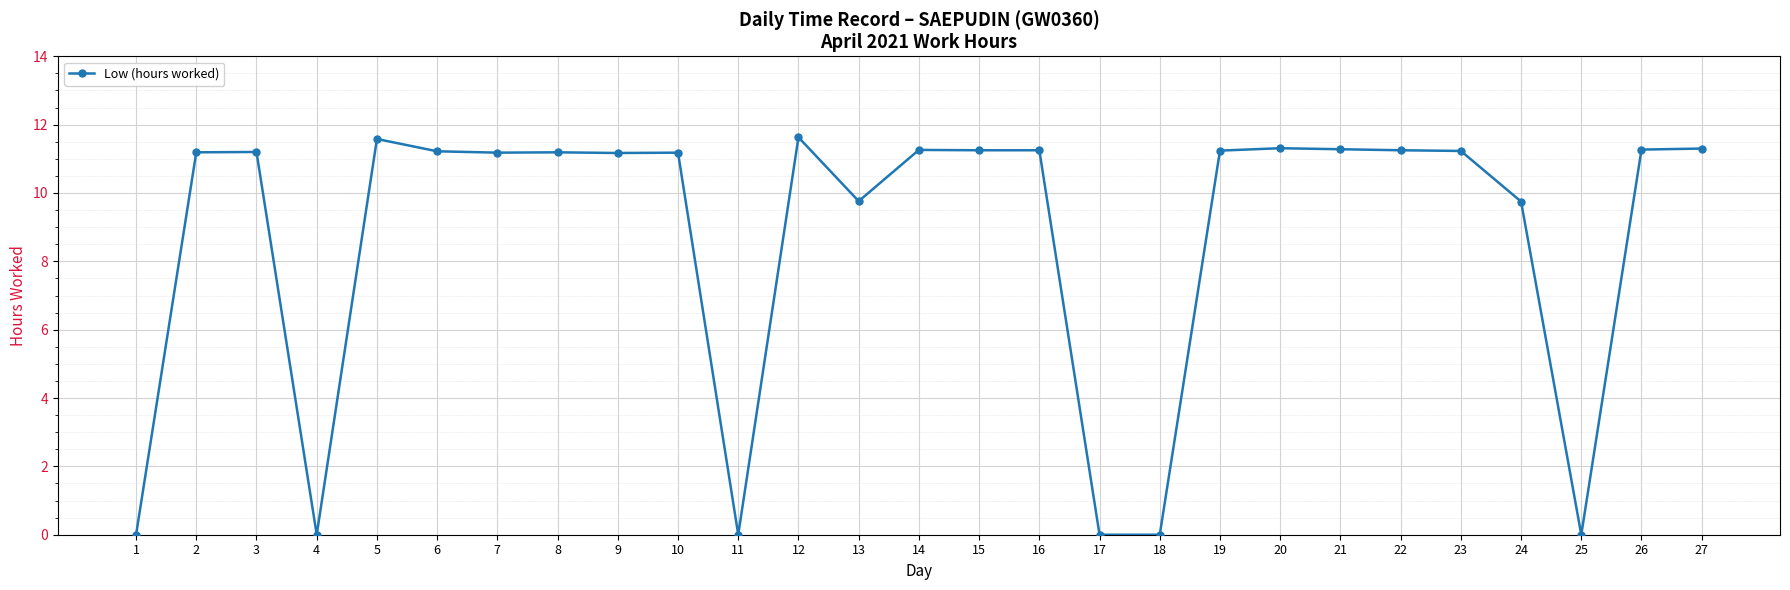

At which category does the data reach its first local valley?

4